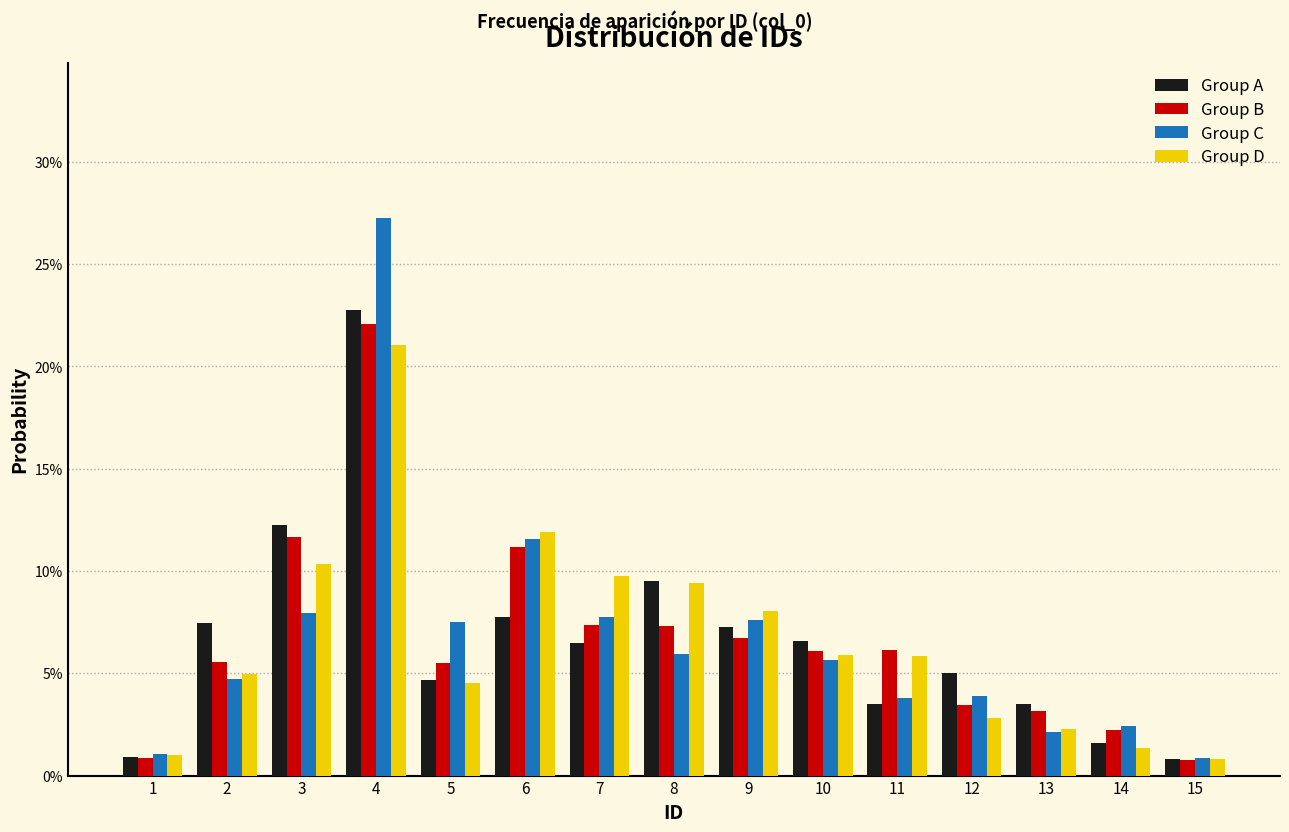

Does the chart contain any negative values?

No